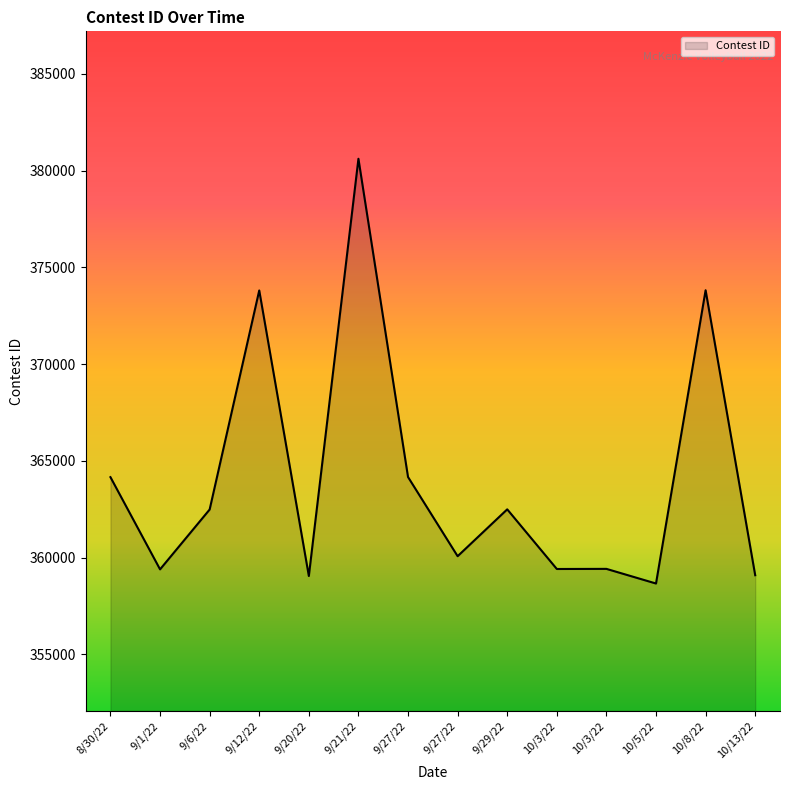

What is the label of the 4th point from the right?

10/3/22